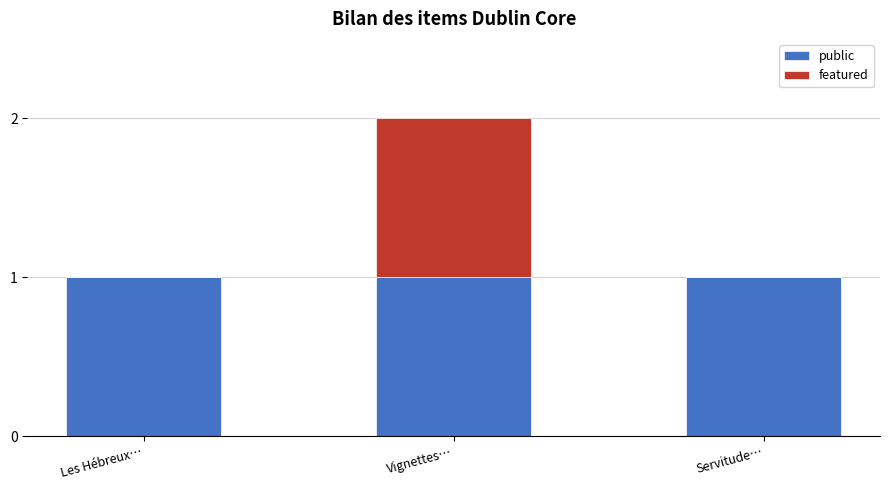

Is it true that public equals 0 at Servitude…?

False